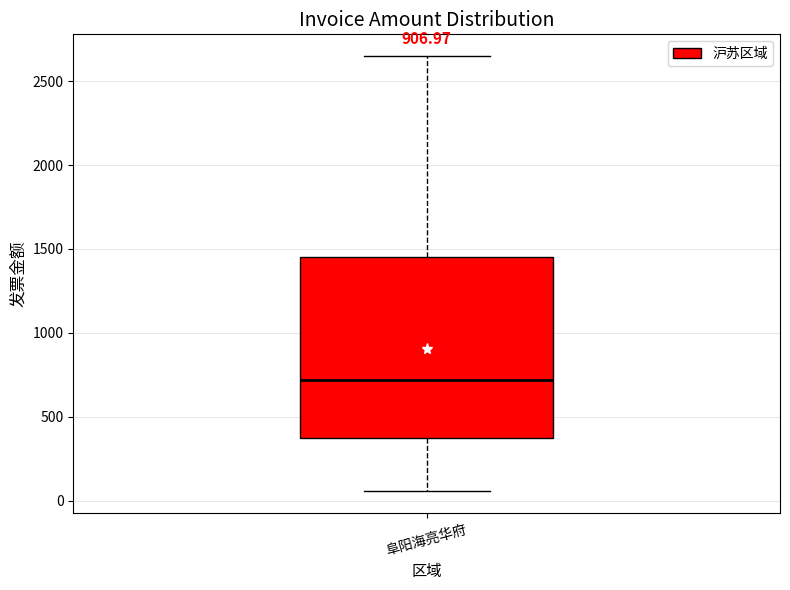

Read this box plot against the y-axis: the position of the median line, the range covered by the box, and the ends of both whiskers. The values are not printed on the chart, so give them approximately, as read against the axis.

median 700, box 400 to 1450, whiskers 50 to 2650